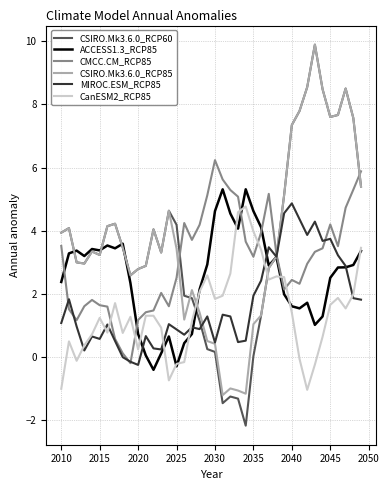

True or false: MIROC.ESM_RCP85 and ACCESS1.3_RCP85 cross at least once.

True